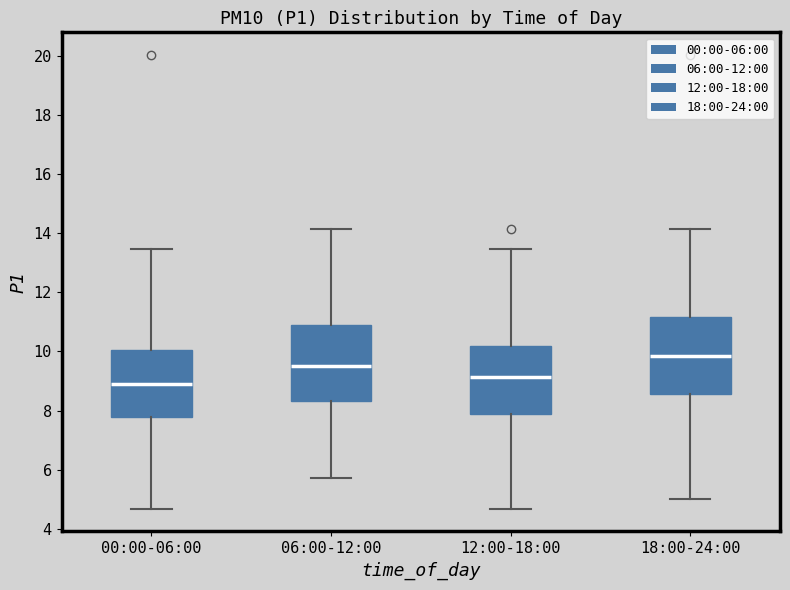

Reading left to right, transcribe this box plot: for each box, give where its median line is, the range the box spans, and where its two whiskers end, as read against the y-axis. The values are not printed on the chart, so give them approximately, as read against the axis.

00:00-06:00: median 9.0, box 7.8 to 10.0, whiskers 4.6 to 13.4
06:00-12:00: median 9.6, box 8.4 to 11.0, whiskers 5.8 to 14.2
12:00-18:00: median 9.2, box 7.8 to 10.2, whiskers 4.6 to 13.4
18:00-24:00: median 9.8, box 8.6 to 11.2, whiskers 5.0 to 14.2